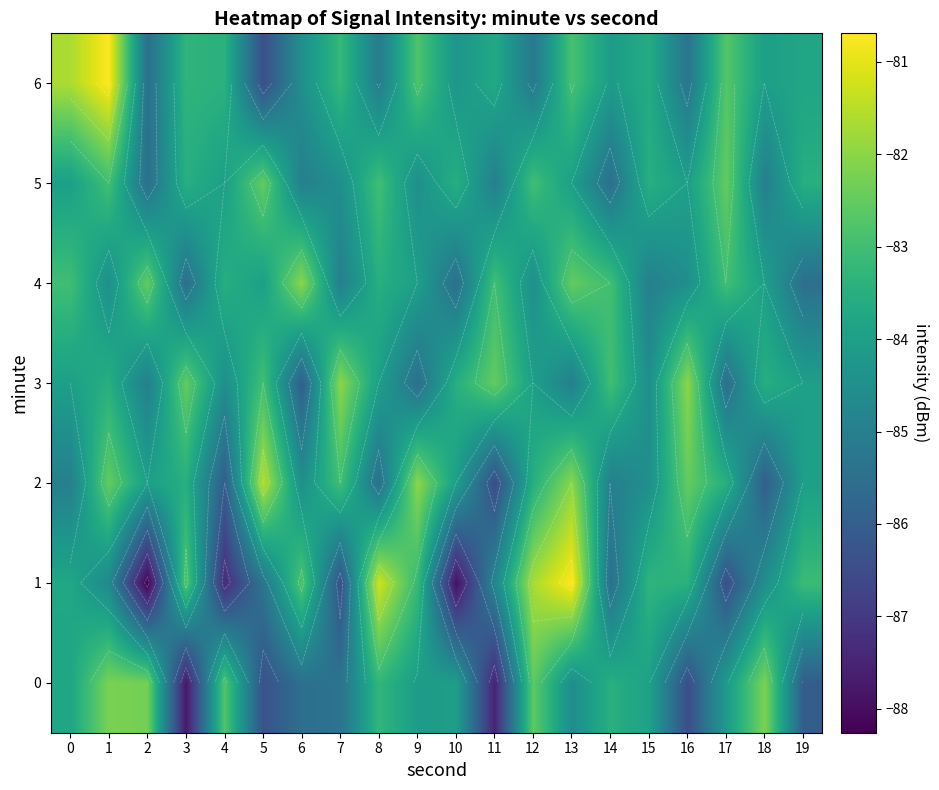

What is the highest value of the 5 series?

-82.5